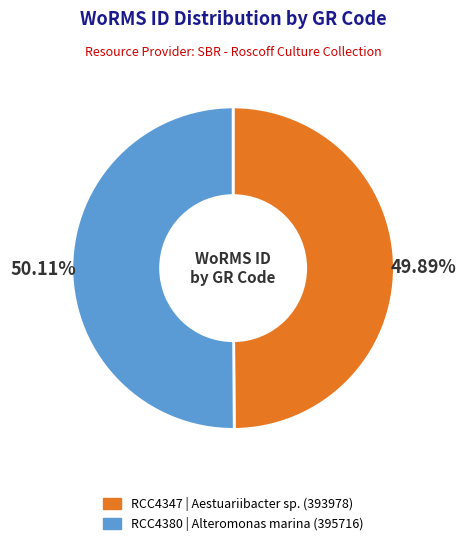

Approximately how many times larger is the value at RCC4380 compared to RCC4347?

1.0